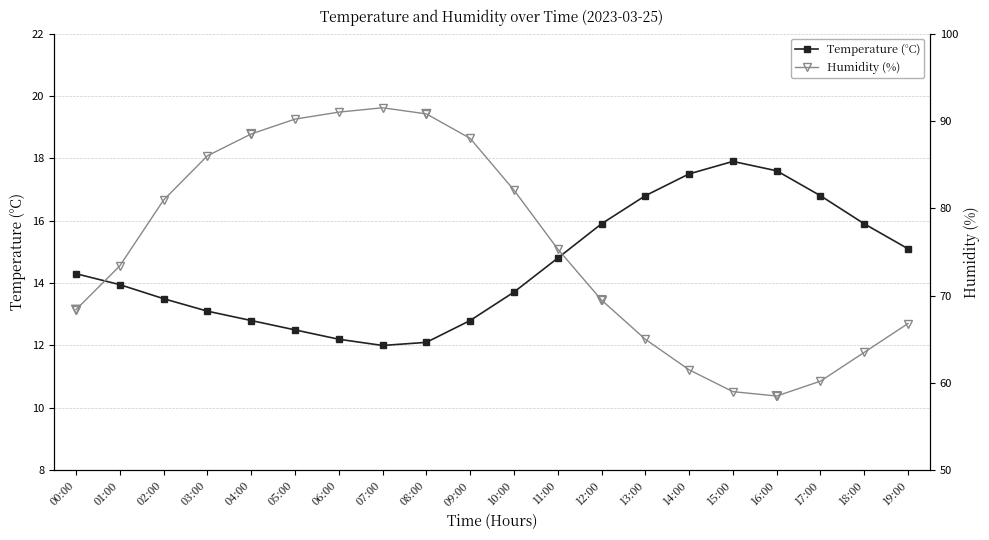

Which series reaches the minimum Y coordinate?

Temperature (°C)